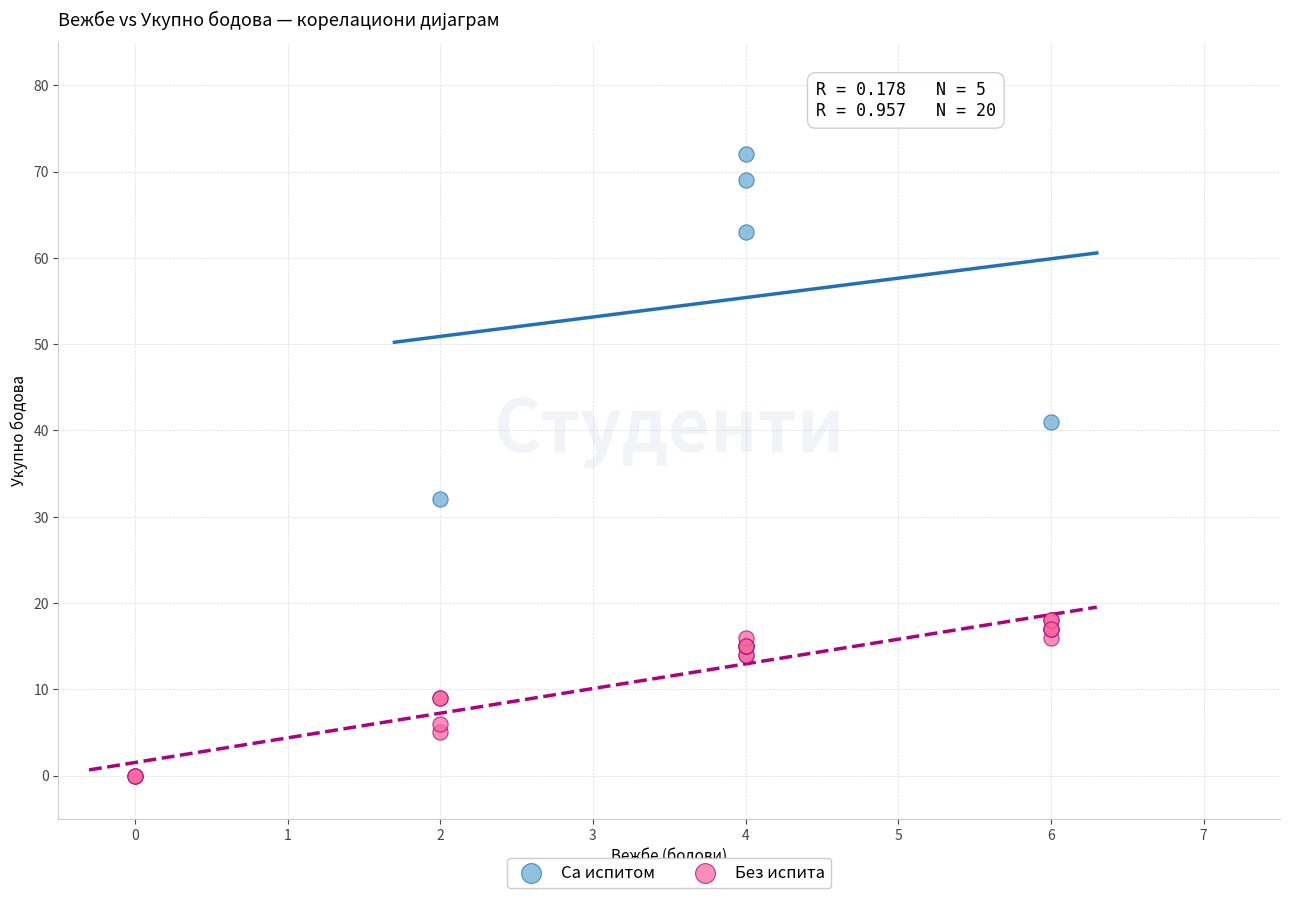

Which series contains the highest Y value?

Са испитом